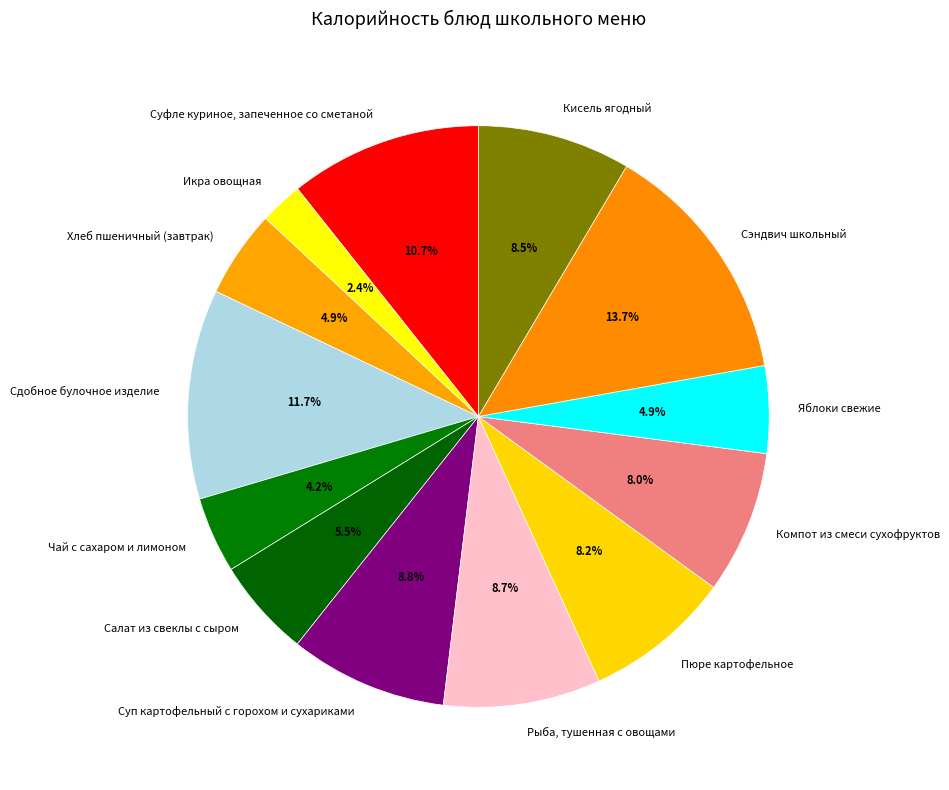

What percentage is the Хлеб пшеничный (завтрак) slice, to the nearest percent?

5%